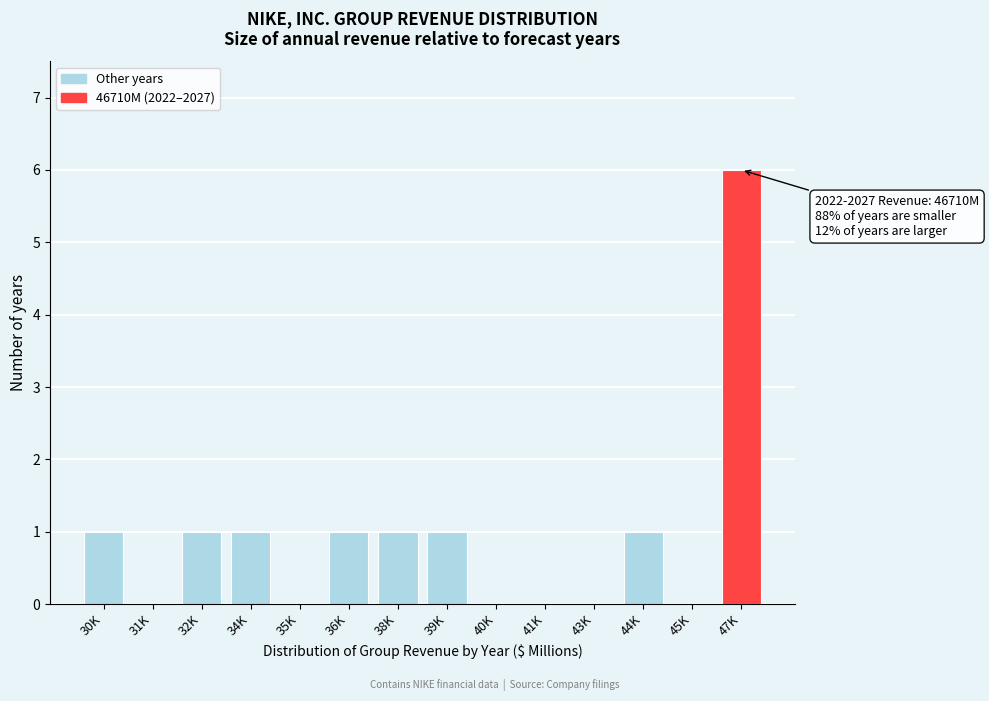

Reading left to right, what are all the values shown in this chart?

30K=1	31K=0	32K=1	34K=1	35K=0	36K=1	38K=1	39K=1	40K=0	41K=0	43K=0	44K=1	45K=0	47K=6